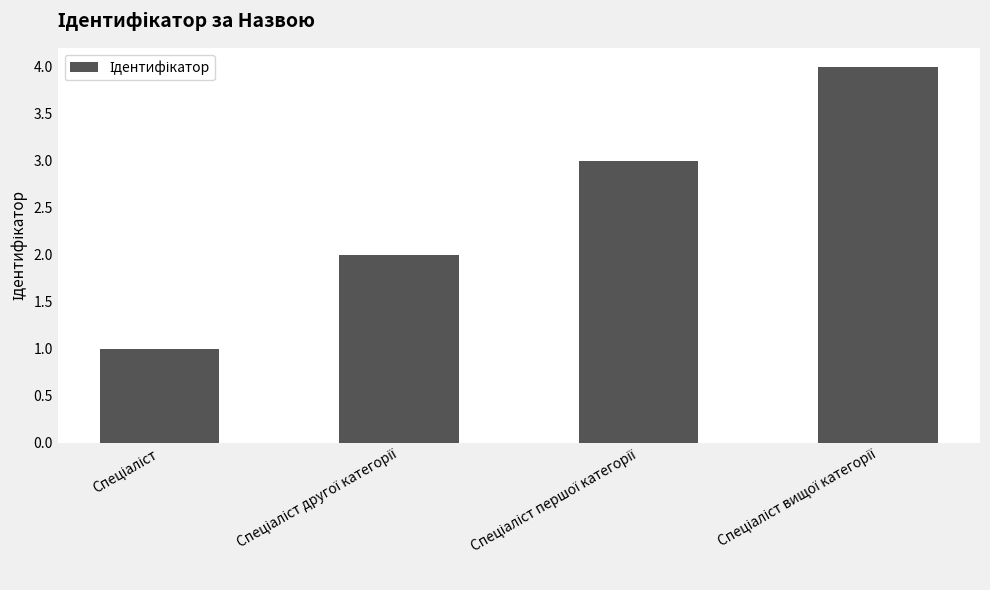

What is the greatest value displayed?

4